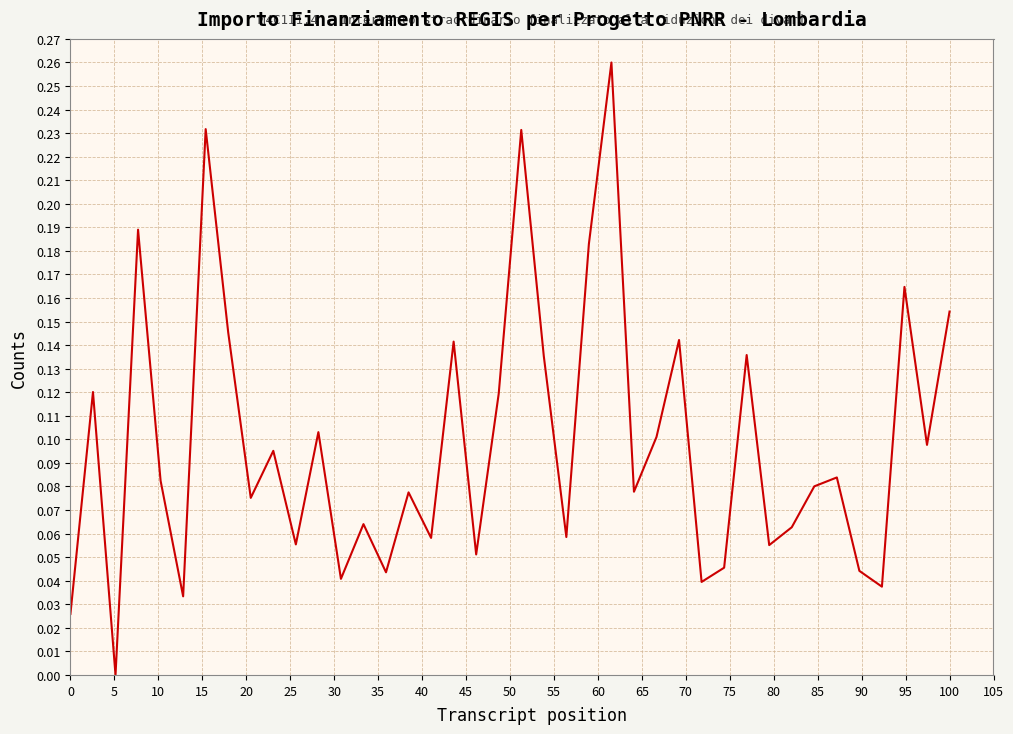

How many lines are shown in the chart?

1